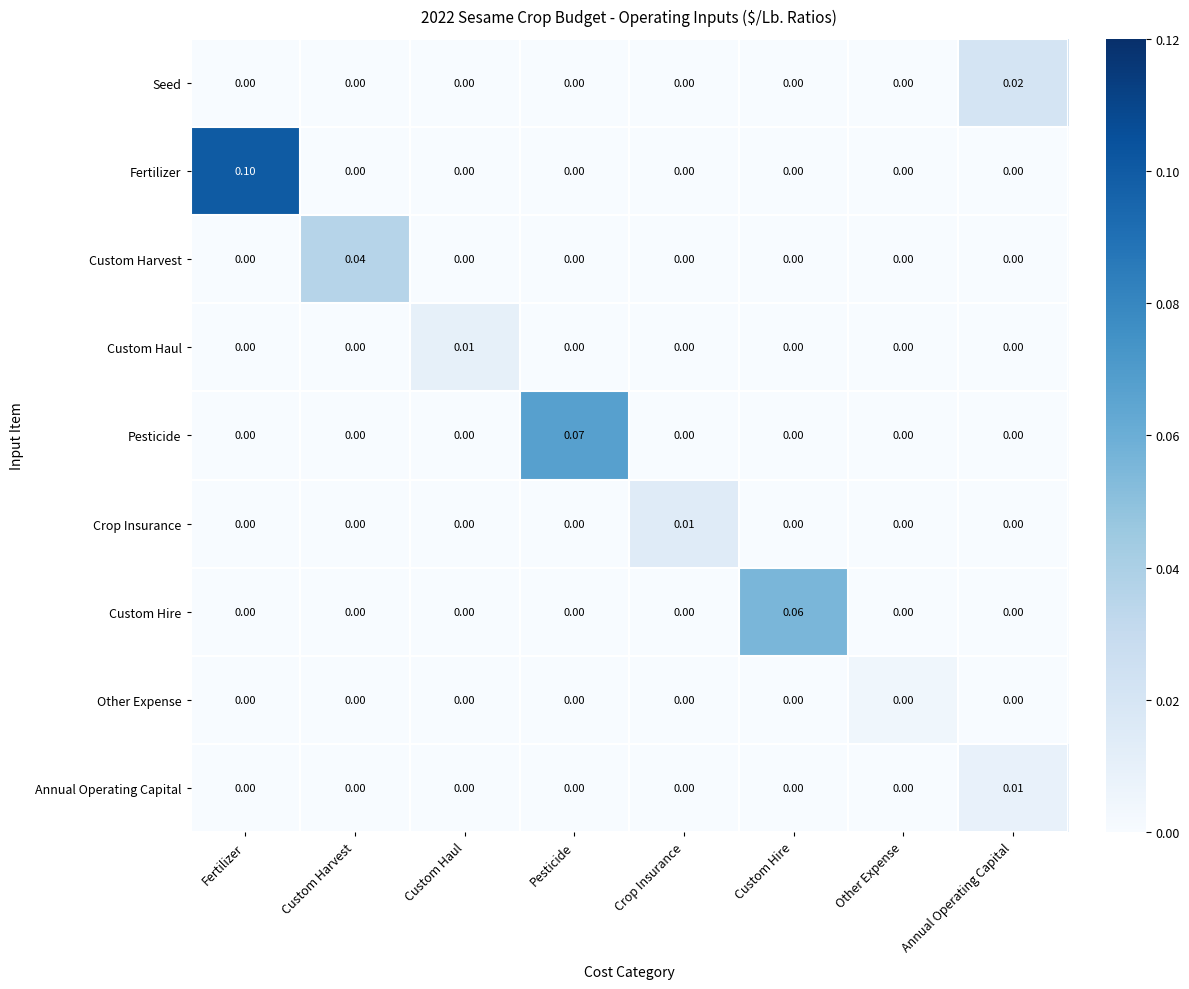

At which category is the sum across all series the highest?

Fertilizer